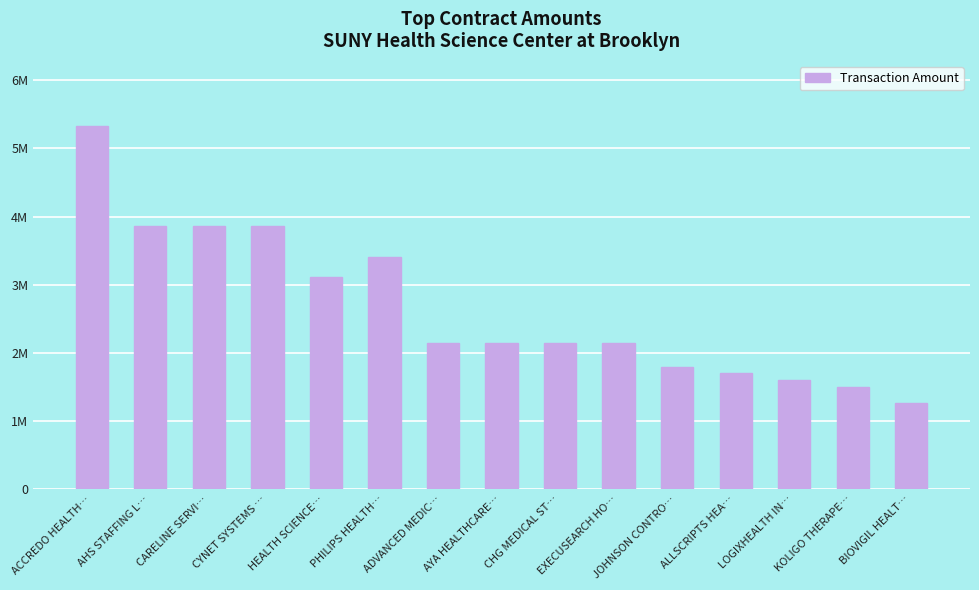

What is the label of the 4th bar from the right?

ALLSCRIPTS HEA…